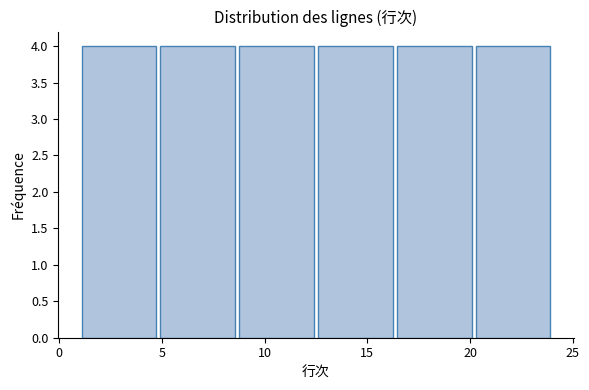

Reading left to right, list every bar in this chart as the range it spans on the x-axis followed by its height. Neither the bar edges nor the heights are printed on the chart, so give them approximately, as read against the axes.

1.0 to 5.0: 4
5.0 to 8.5: 4
8.5 to 12.5: 4
12.5 to 16.5: 4
16.5 to 20.0: 4
20.0 to 24.0: 4